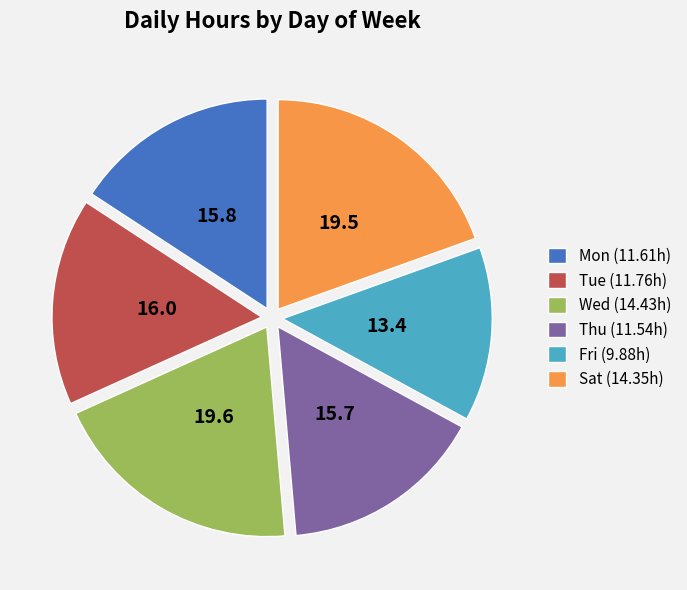

The Sat slice represents 20% of the pie. True or false?

True